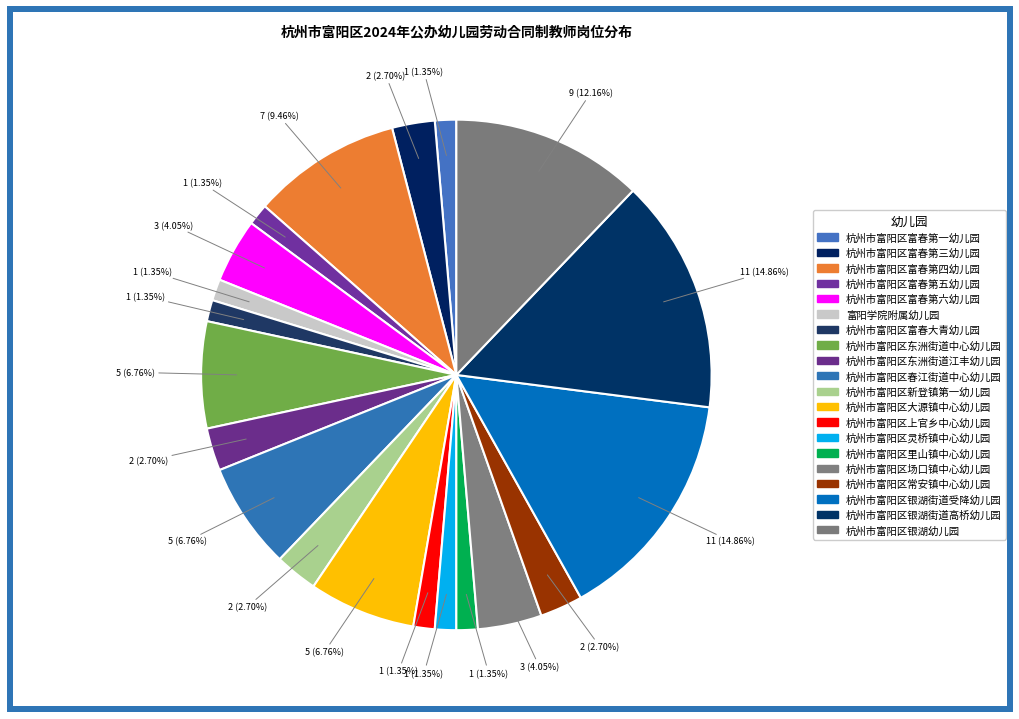

To the nearest percent, what percentage of the pie is 杭州市富阳区富春第六幼儿园?

4%